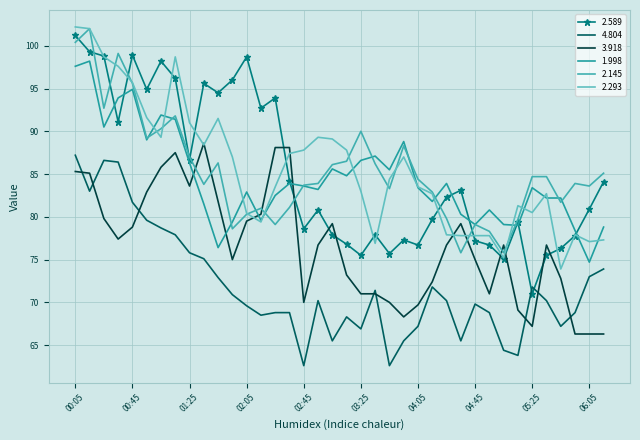

Where do 2.589 and 1.998 first cross each other?

00:25 and 00:35